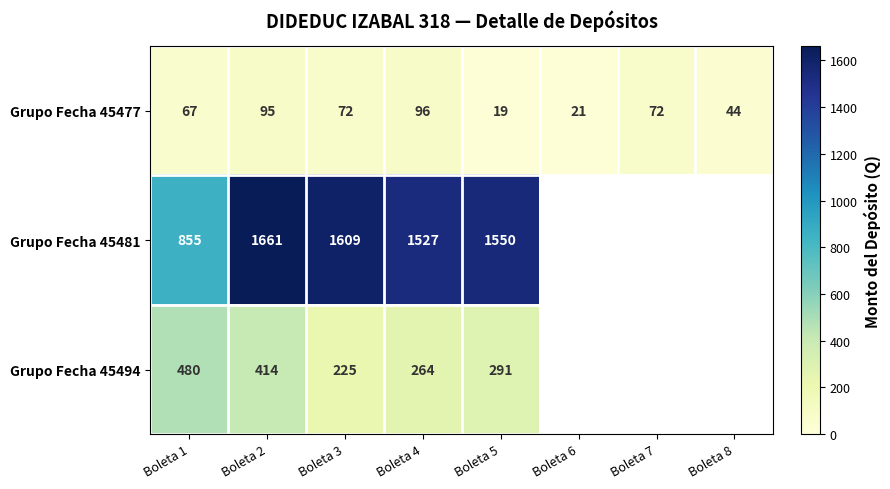

What is the total value across all series at Boleta 1?

1402